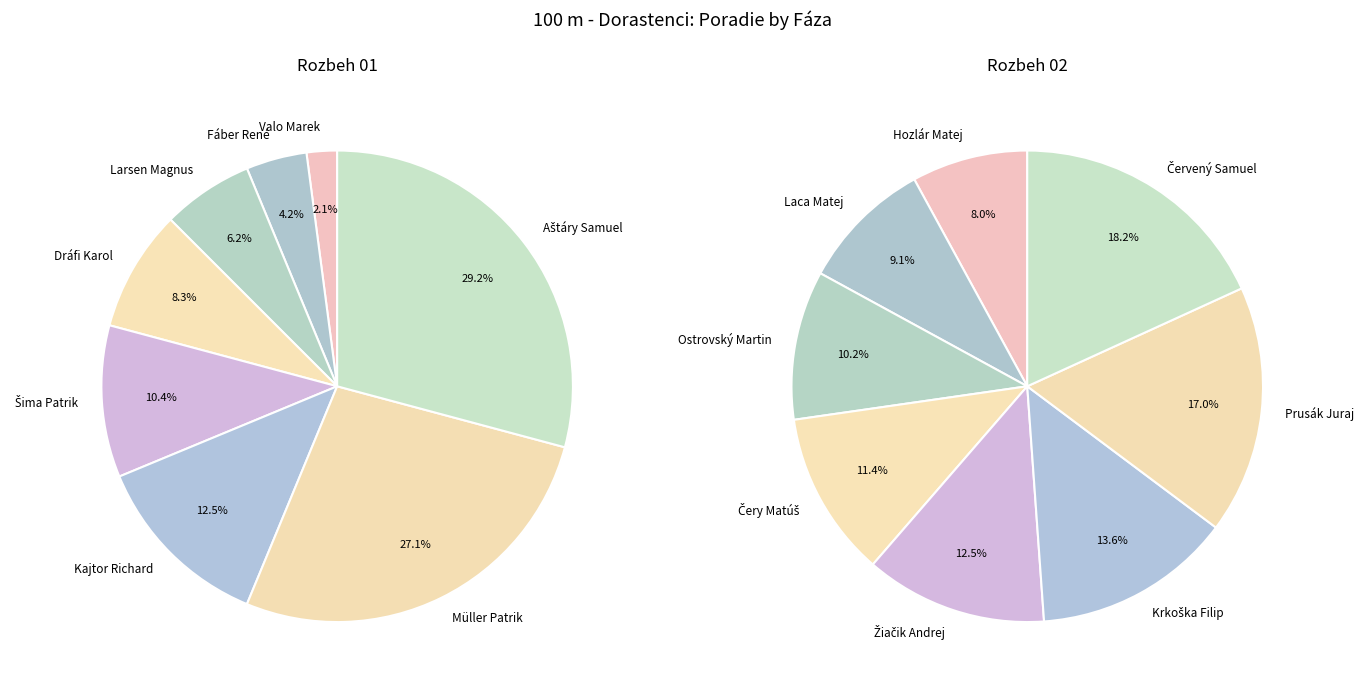

How many slices are in this pie chart?

8